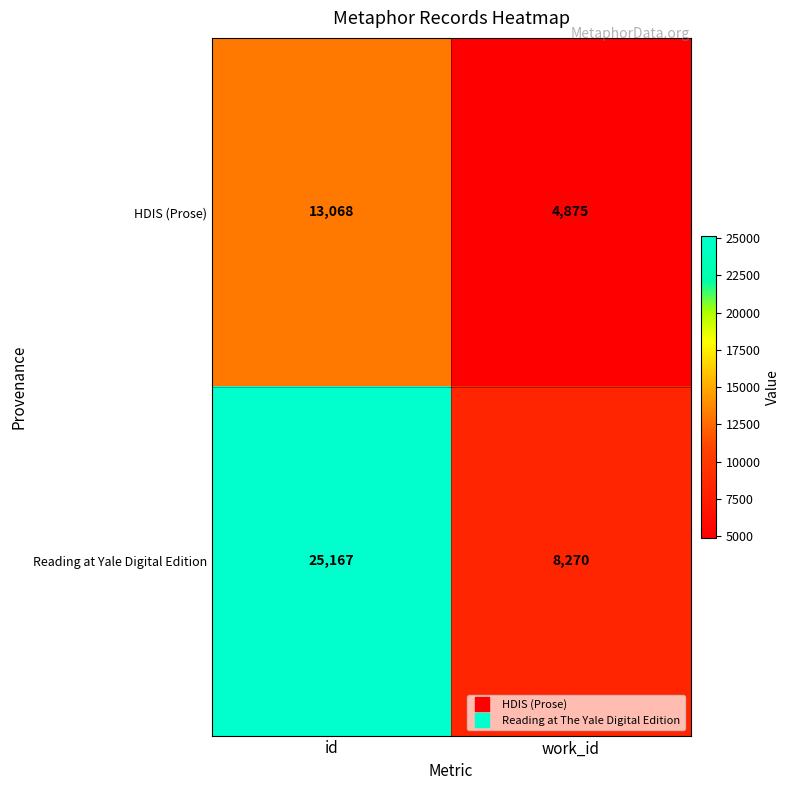

Which category has the highest value across all series?

id